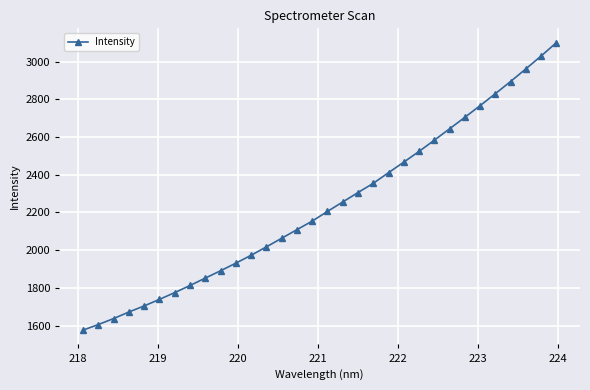

What is the smallest value displayed?

1576.4